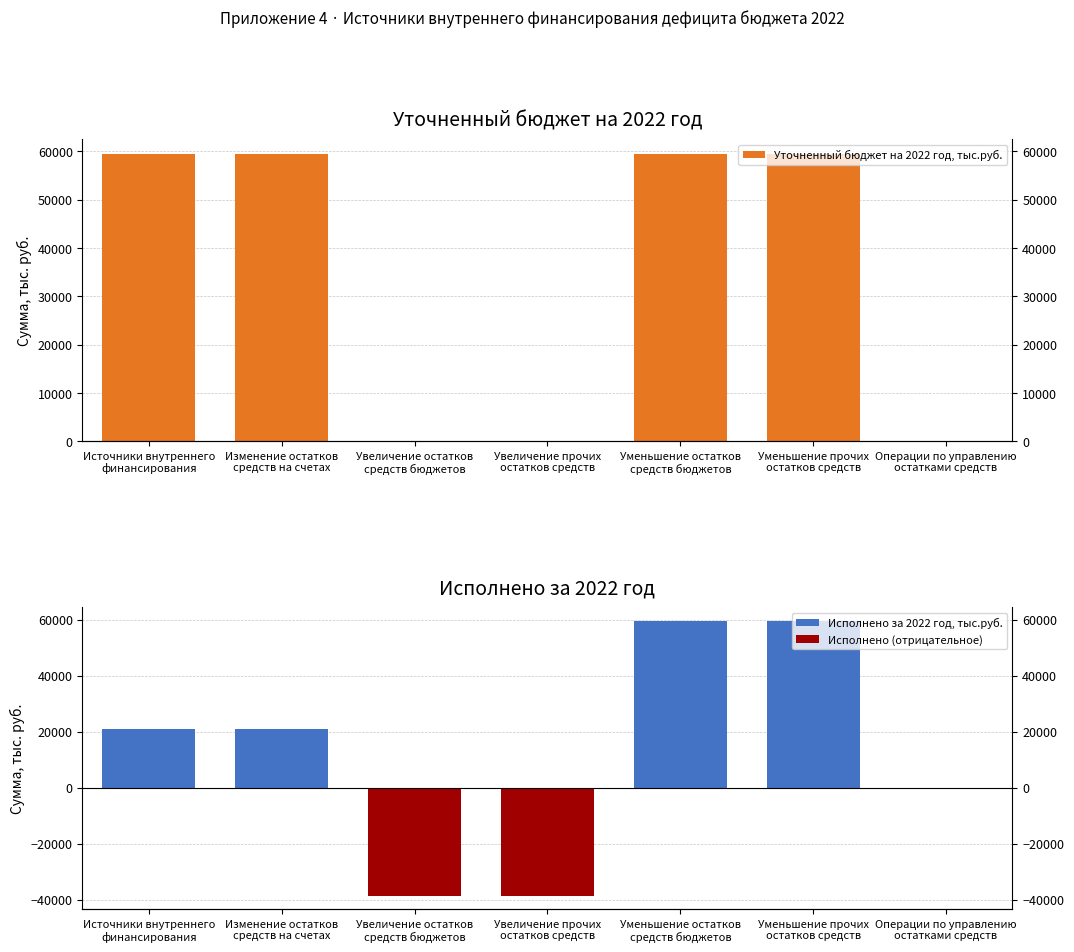

Reading left to right, list all the values displayed in this chart.

Уточненный бюджет на 2022 год, тыс.руб.: Источники внутреннего
финансирования=59502.4	Изменение остатков
средств на счетах=59502.4	Увеличение остатков
средств бюджетов=0.0	Увеличение прочих
остатков средств=0.0	Уменьшение остатков
средств бюджетов=59502.4	Уменьшение прочих
остатков средств=59502.4	Операции по управлению
остатками средств=0.0
Исполнено за 2022 год, тыс.руб.: Источники внутреннего
финансирования=20973.7	Изменение остатков
средств на счетах=20973.7	Увеличение остатков
средств бюджетов=0.0	Увеличение прочих
остатков средств=0.0	Уменьшение остатков
средств бюджетов=59502.4	Уменьшение прочих
остатков средств=59502.4	Операции по управлению
остатками средств=0.0
Исполнено (отрицательное): Источники внутреннего
финансирования=0.0	Изменение остатков
средств на счетах=0.0	Увеличение остатков
средств бюджетов=-38528.7	Увеличение прочих
остатков средств=-38528.7	Уменьшение остатков
средств бюджетов=0.0	Уменьшение прочих
остатков средств=0.0	Операции по управлению
остатками средств=0.0